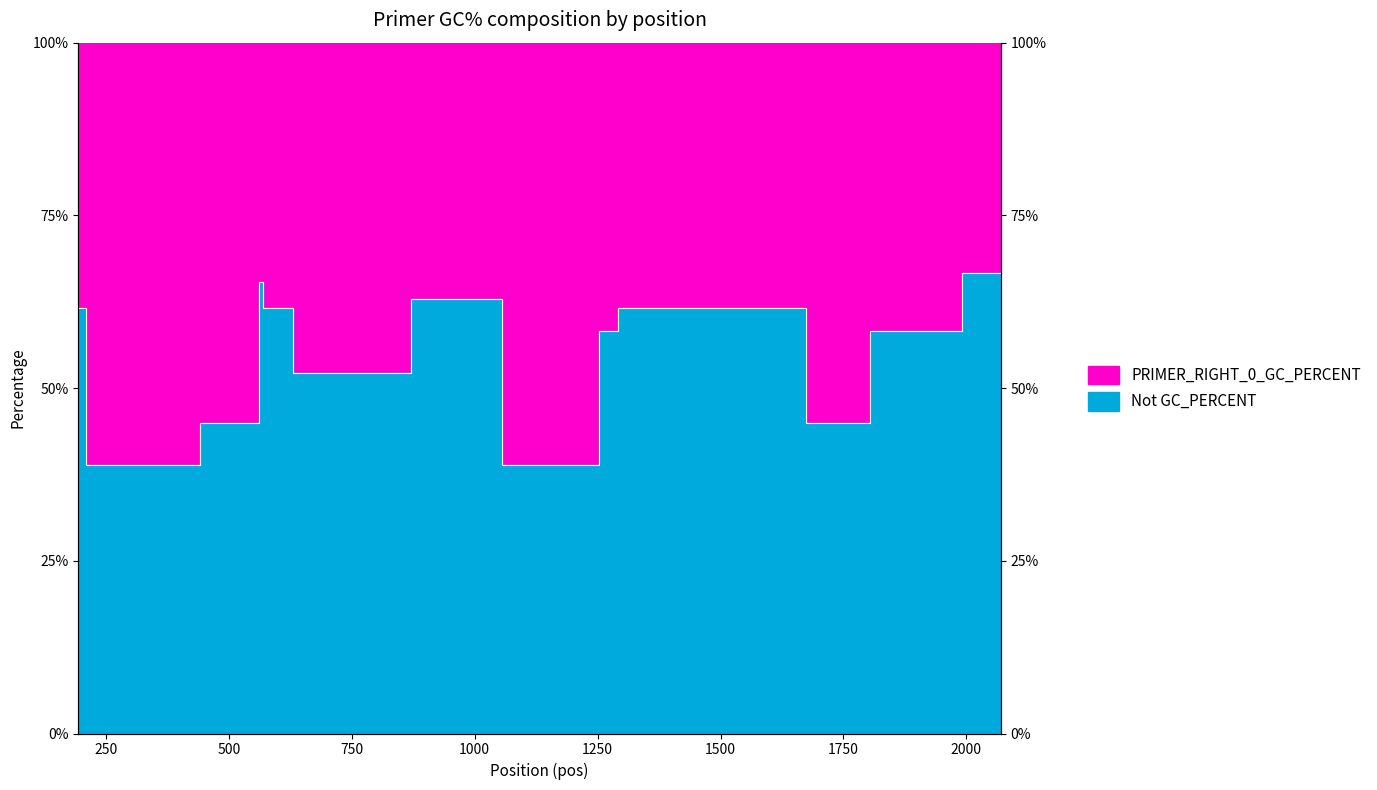

How many lines are shown in the chart?

1